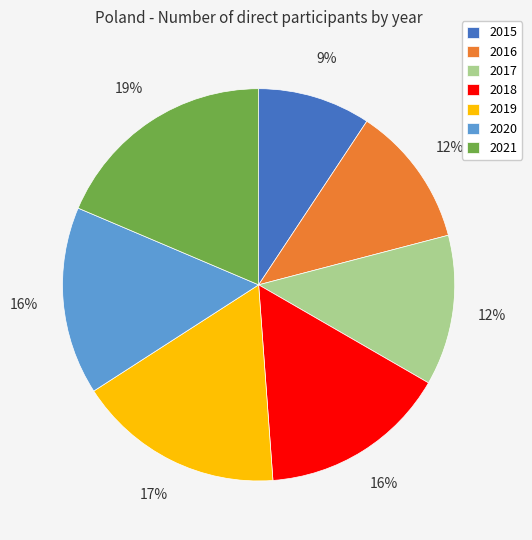

What is the ratio of the value at 2020 to the value at 2019?

0.9